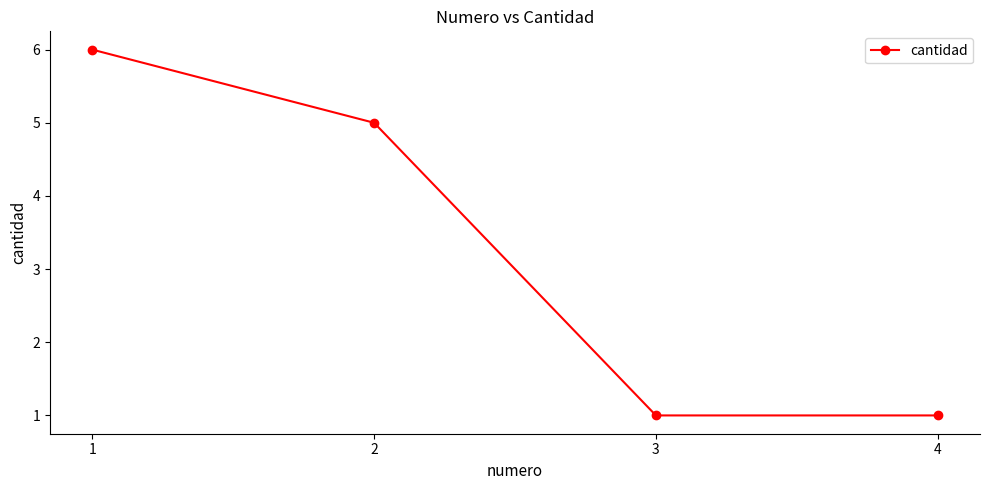

What is the difference between the maximum and minimum values?

5